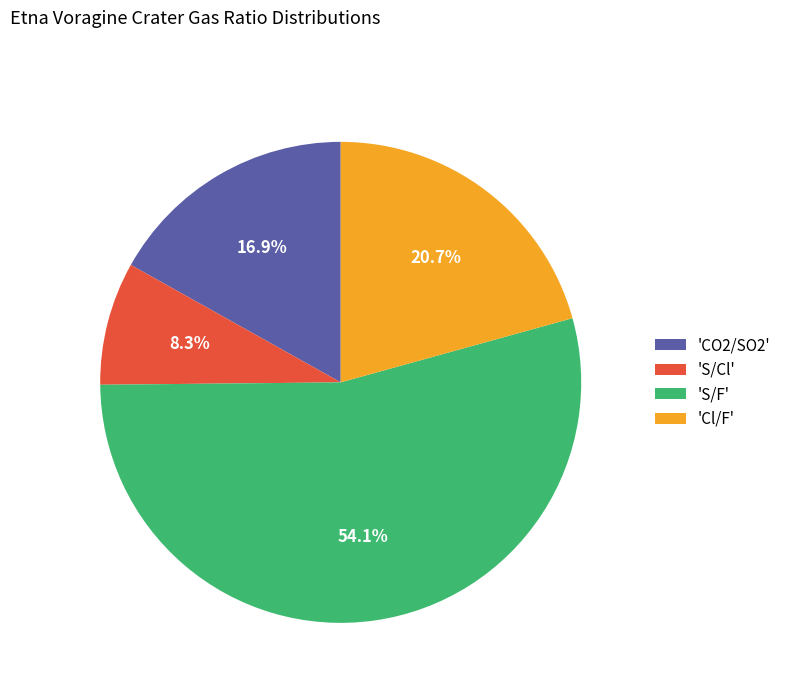

Combined, do 'S/Cl' and 'S/F' account for over 50%?

Yes